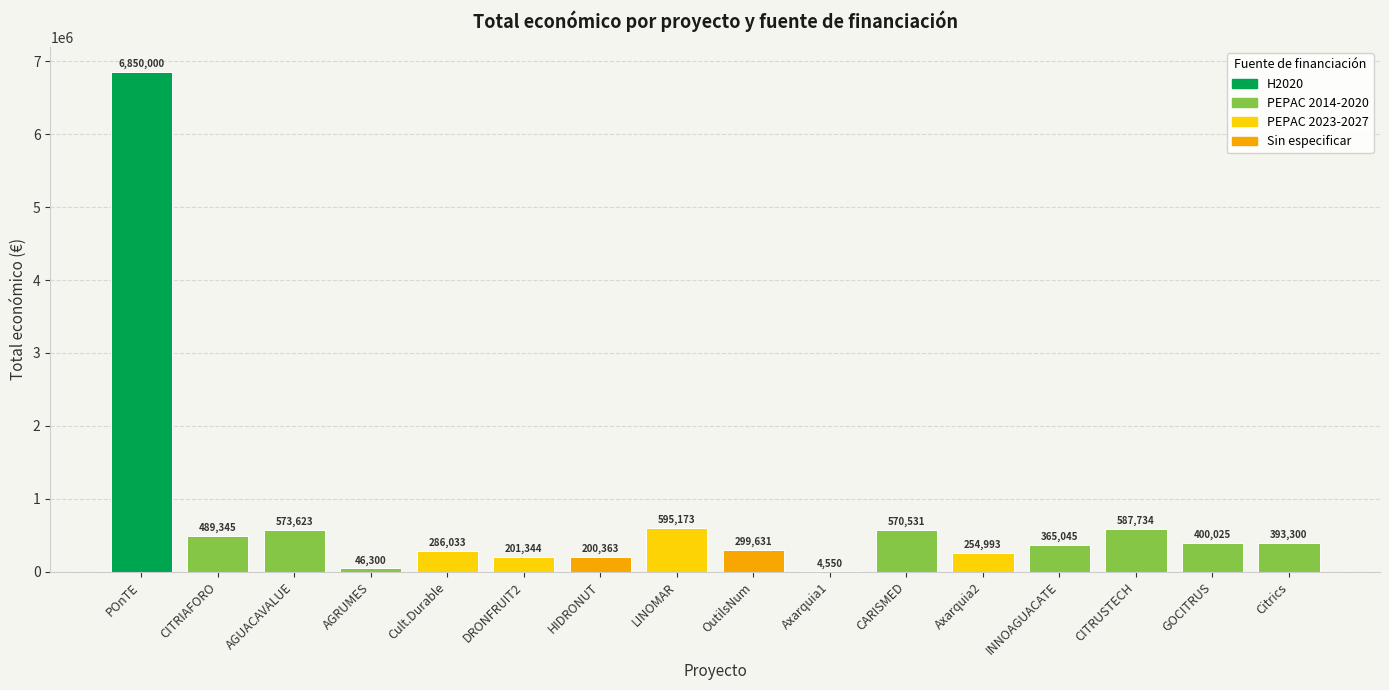

What is the sum of all values?

12117990